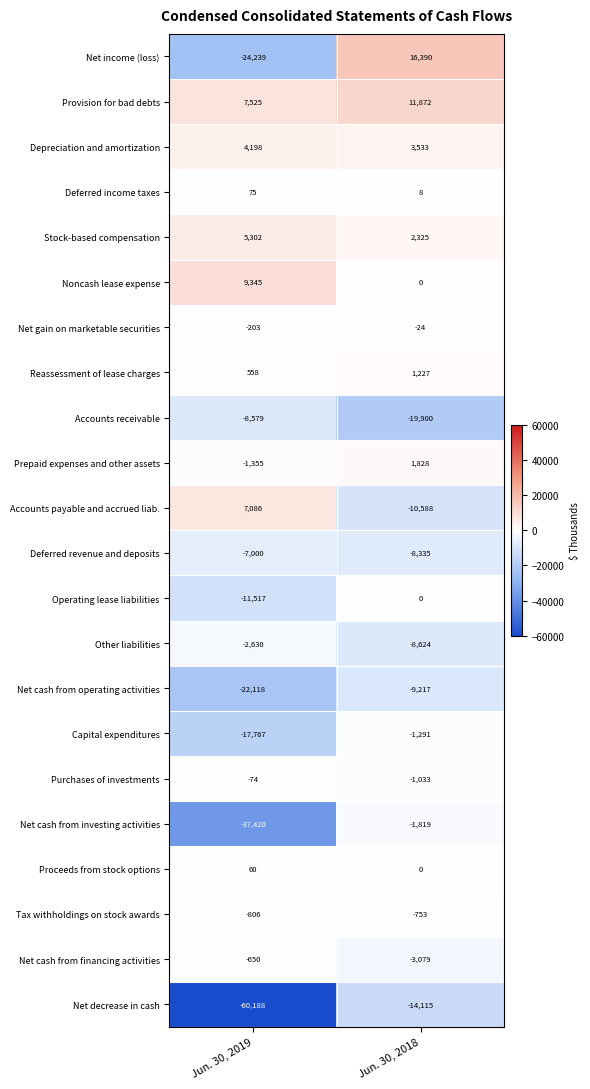

What is the total value across all series at Jun. 30, 2018?

-41595